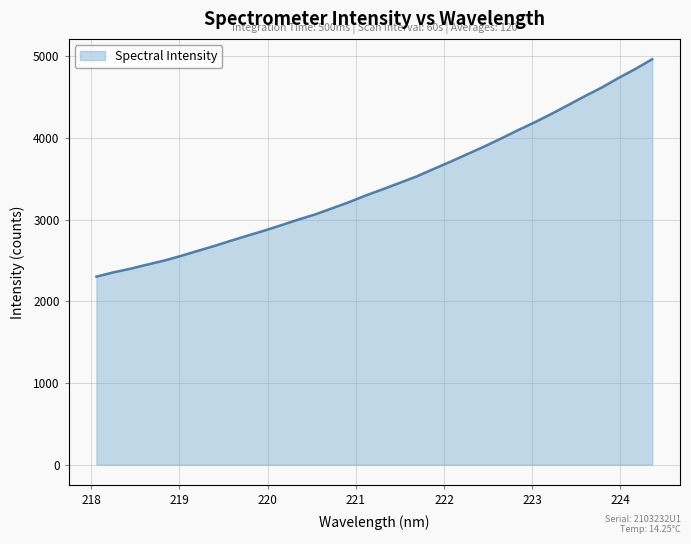

What is the smallest value displayed?

2302.2